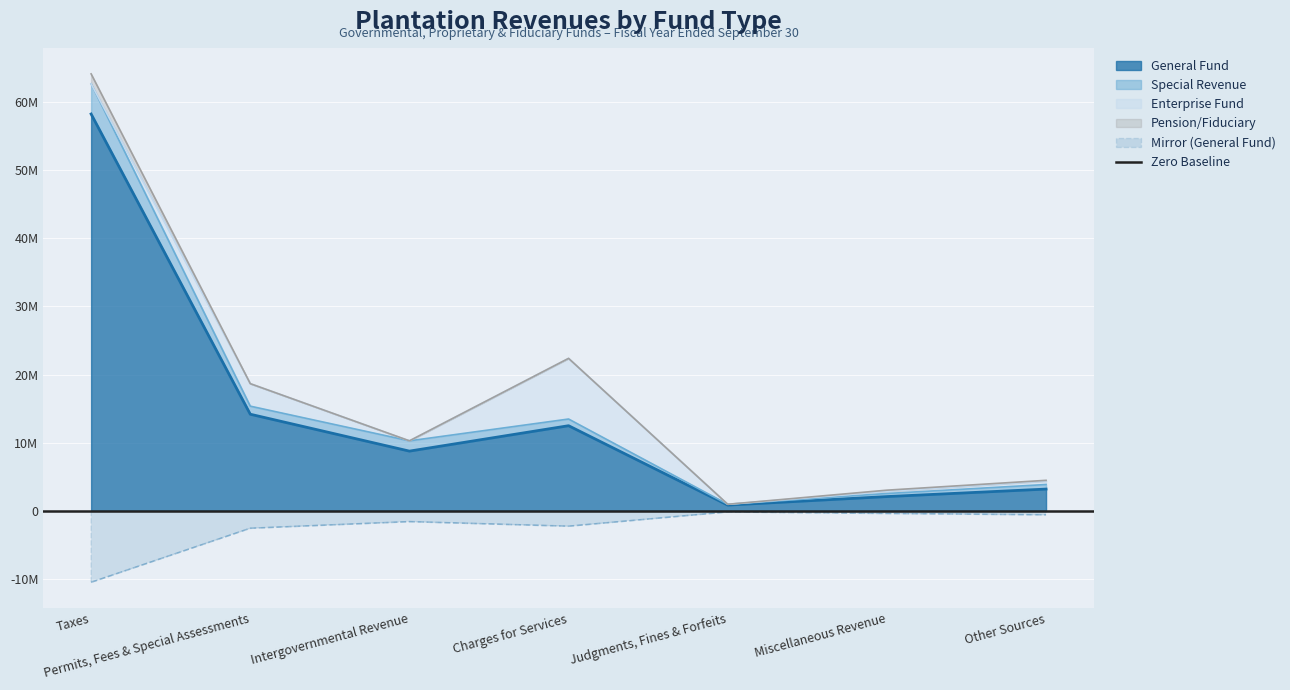

What is the label of the 1st point from the right?

Other Sources